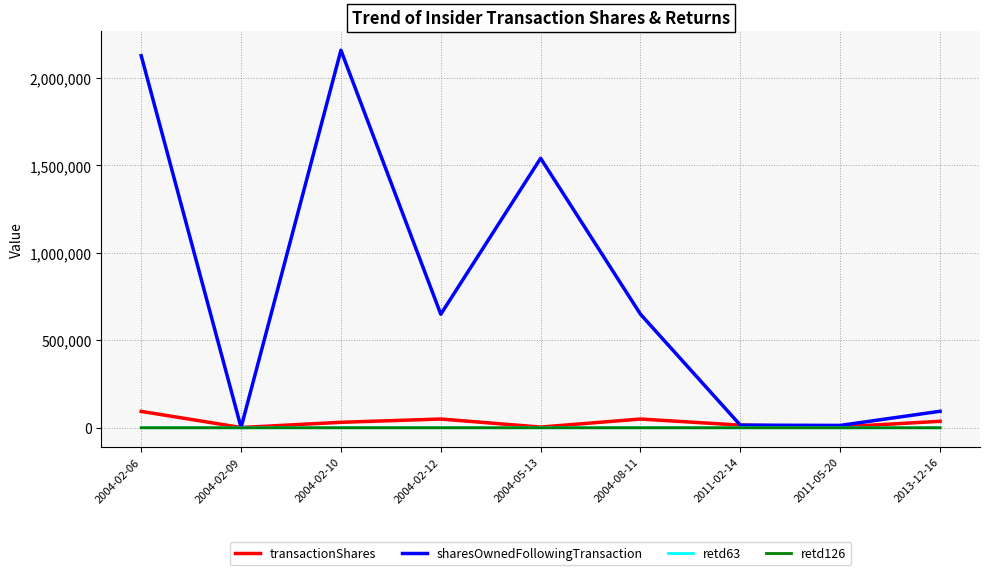

Does the chart have visible grid lines?

Yes